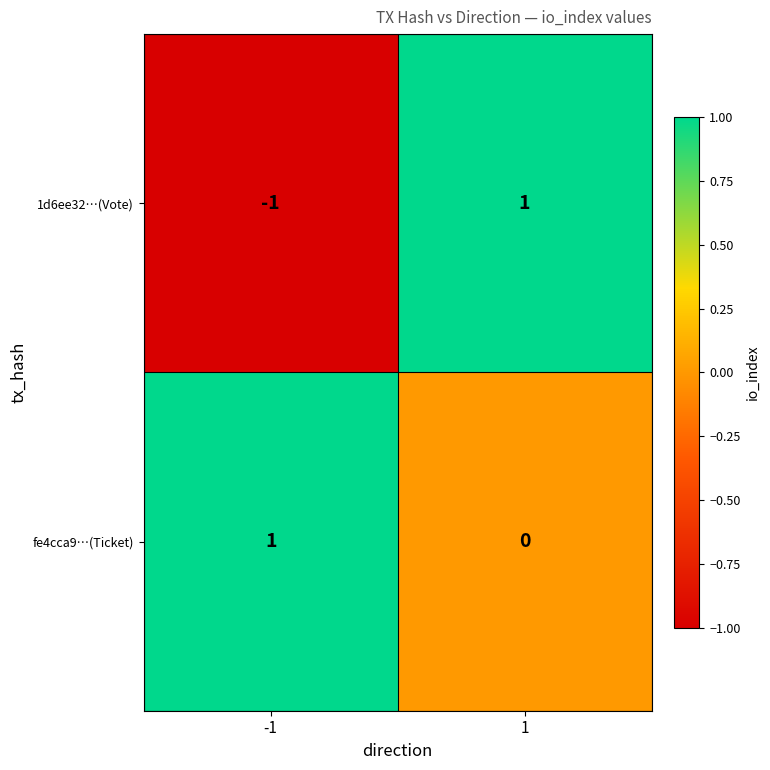

At 1, list the series in order from largest to smallest.

1d6ee32…(Vote), fe4cca9…(Ticket)